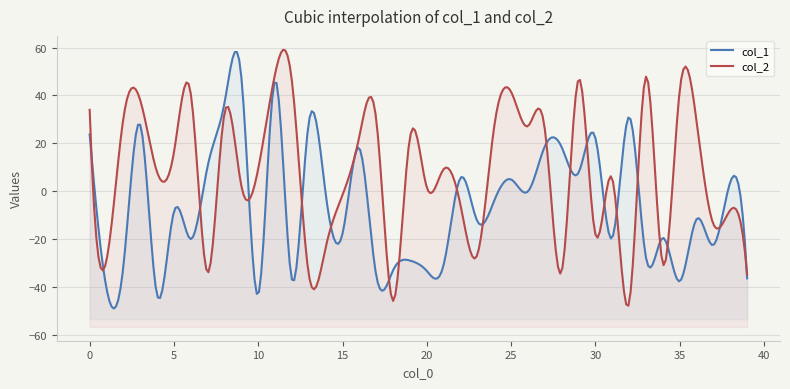

The col_2 series shows 49.1 at 11. True or false?

True